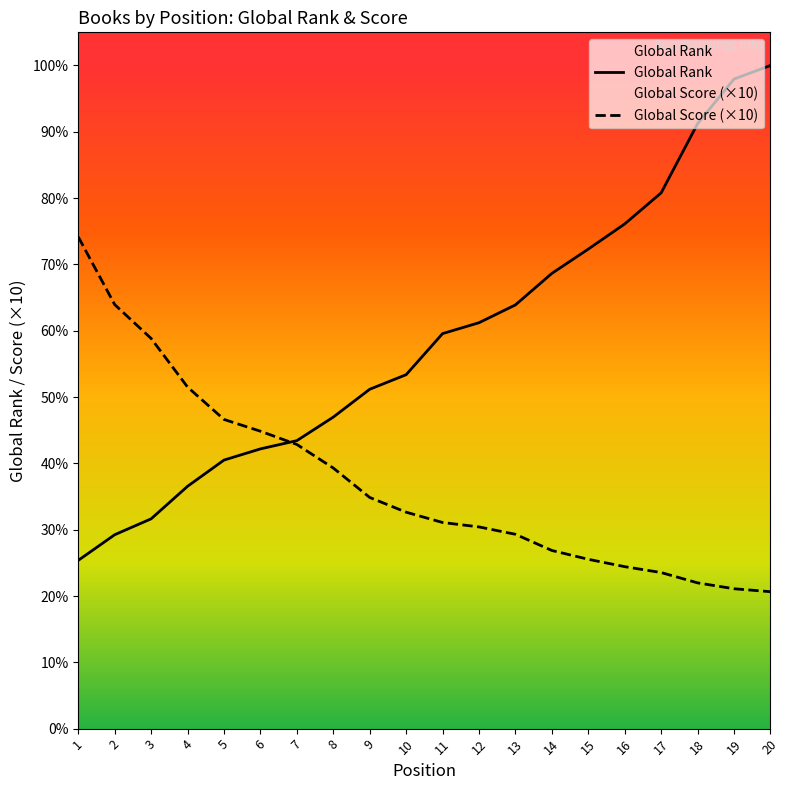

Which series has the largest range (max minus min)?

Global Rank